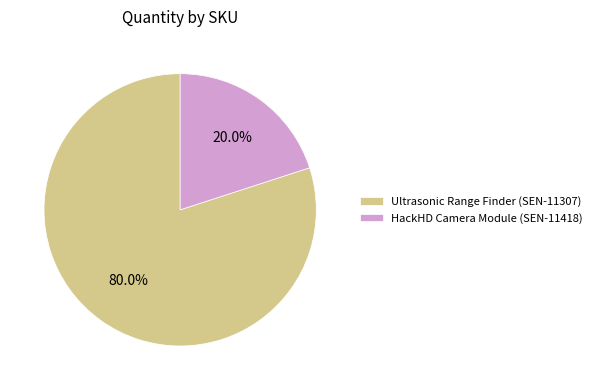

What percentage is NOT represented by Ultrasonic Range Finder (SEN-11307)?

20.0%